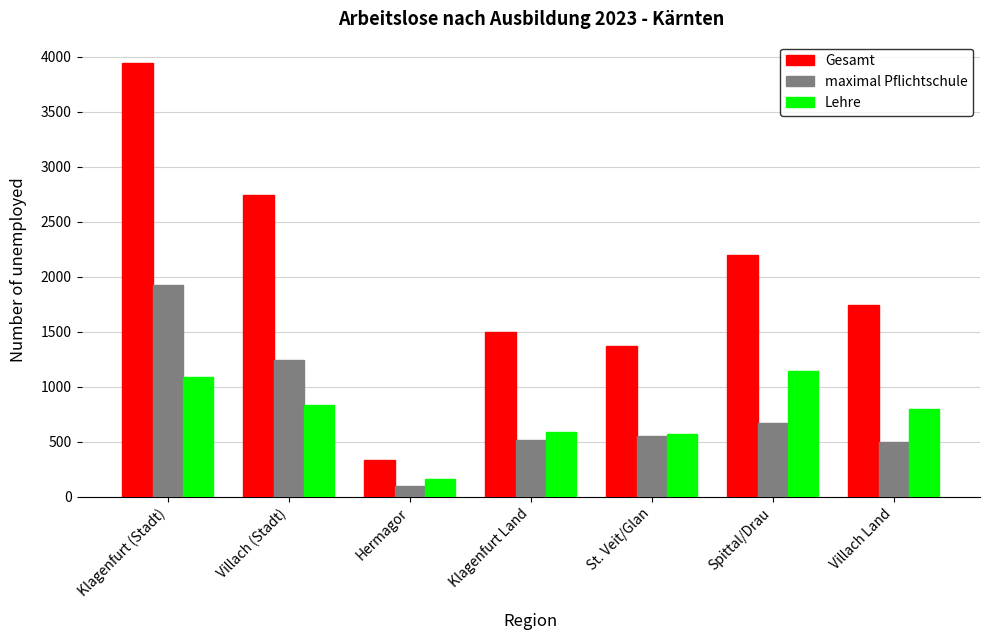

What are all the series names shown in the legend?

Gesamt, maximal Pflichtschule, Lehre